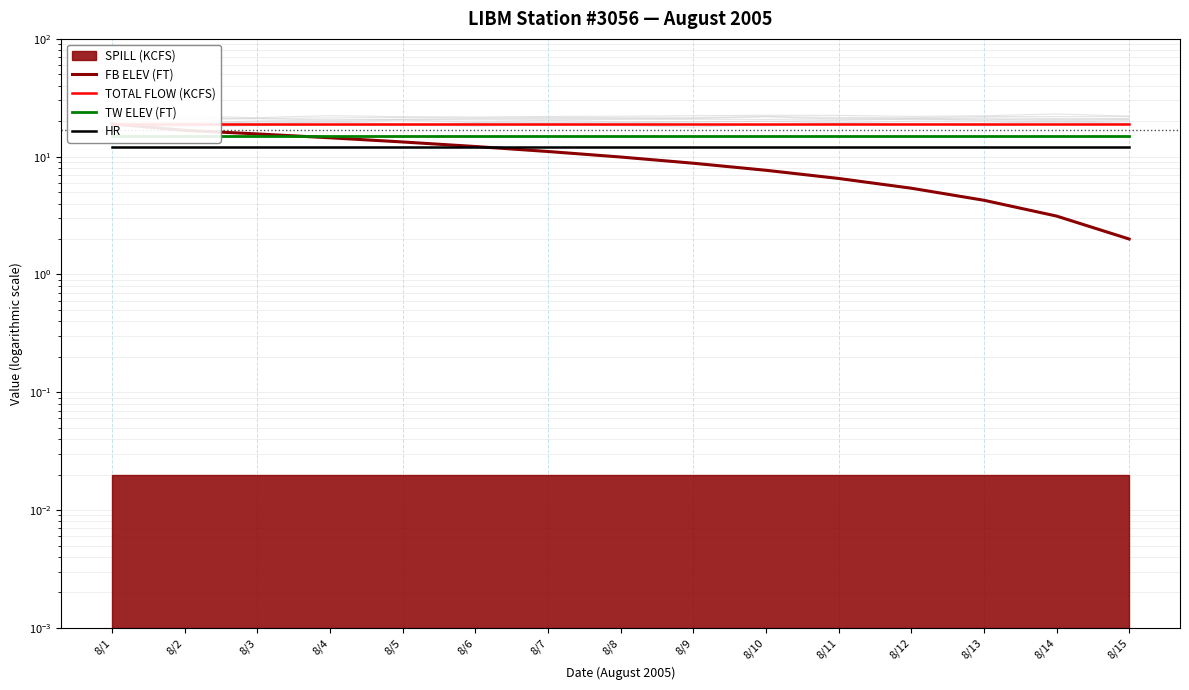

Is it true that HR equals 12.0 at 8/1?

True